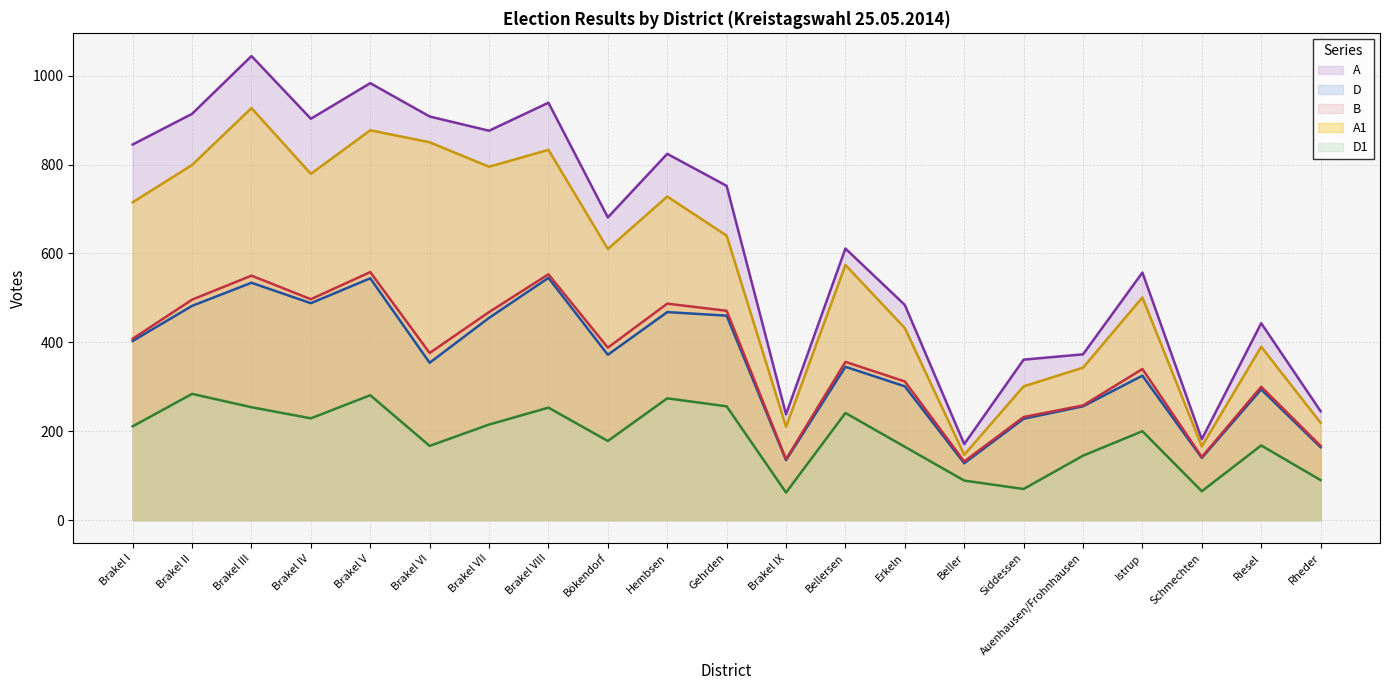

Is the value of D (line) at Bellersen greater than the value of B (line) at Brakel VI?

No